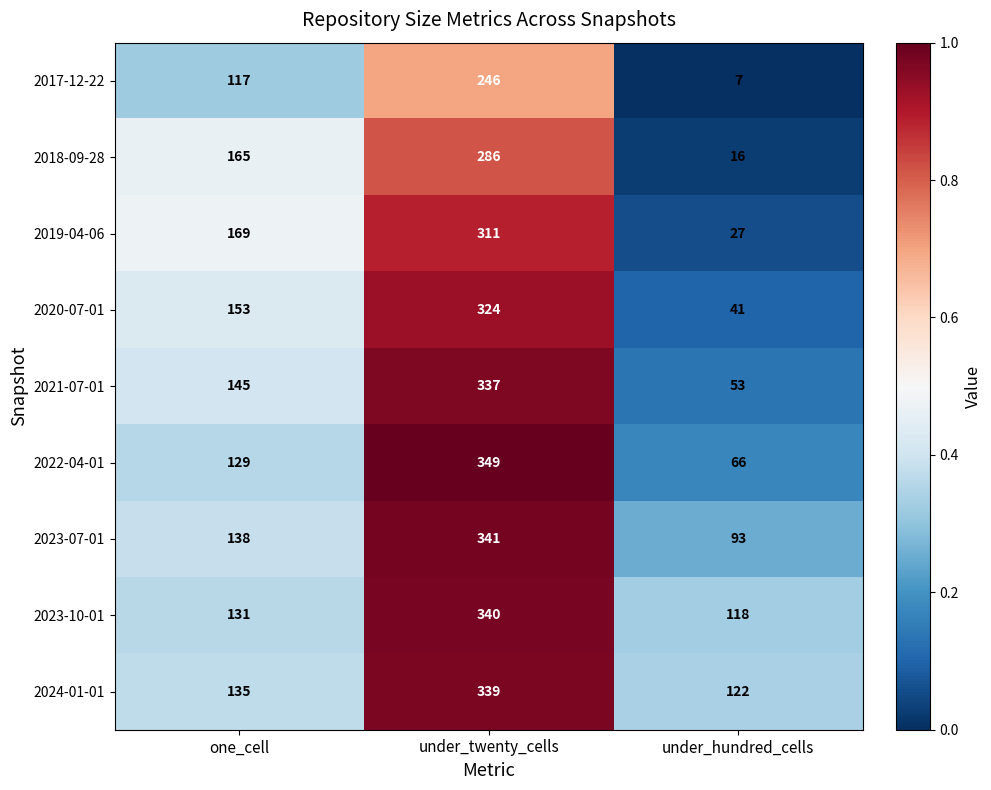

Reading left to right, list all the values displayed in this chart.

2017-12-22: one_cell=117	under_twenty_cells=246	under_hundred_cells=7
2018-09-28: one_cell=165	under_twenty_cells=286	under_hundred_cells=16
2019-04-06: one_cell=169	under_twenty_cells=311	under_hundred_cells=27
2020-07-01: one_cell=153	under_twenty_cells=324	under_hundred_cells=41
2021-07-01: one_cell=145	under_twenty_cells=337	under_hundred_cells=53
2022-04-01: one_cell=129	under_twenty_cells=349	under_hundred_cells=66
2023-07-01: one_cell=138	under_twenty_cells=341	under_hundred_cells=93
2023-10-01: one_cell=131	under_twenty_cells=340	under_hundred_cells=118
2024-01-01: one_cell=135	under_twenty_cells=339	under_hundred_cells=122